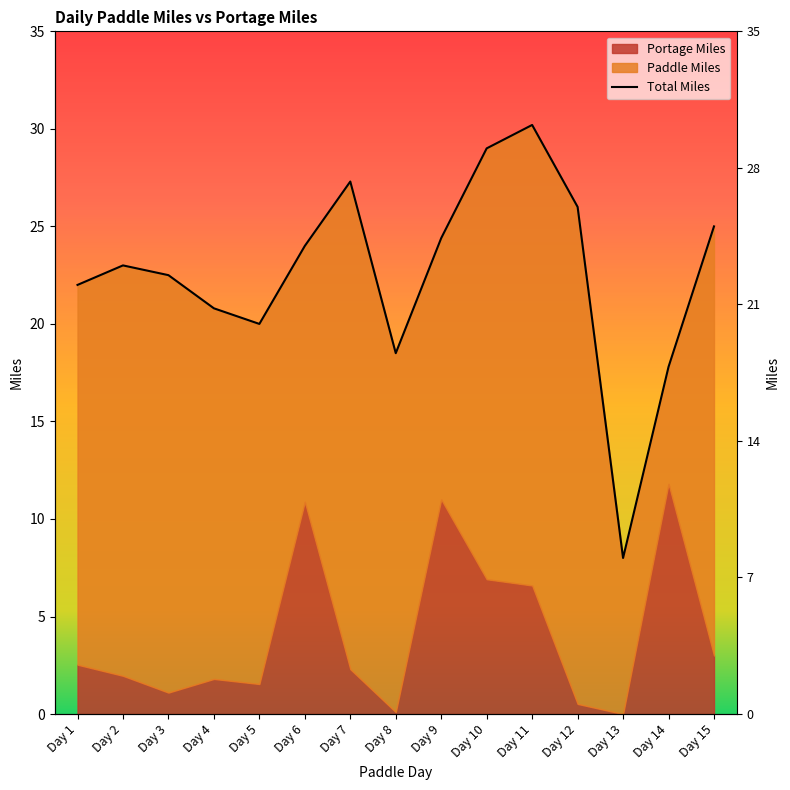

Reading left to right, what are all the values shown in this chart?

Day 1=22.0	Day 2=23.0	Day 3=22.5	Day 4=20.8	Day 5=20.0	Day 6=24.0	Day 7=27.3	Day 8=18.5	Day 9=24.4	Day 10=29.0	Day 11=30.2	Day 12=26.0	Day 13=8.0	Day 14=17.8	Day 15=25.0